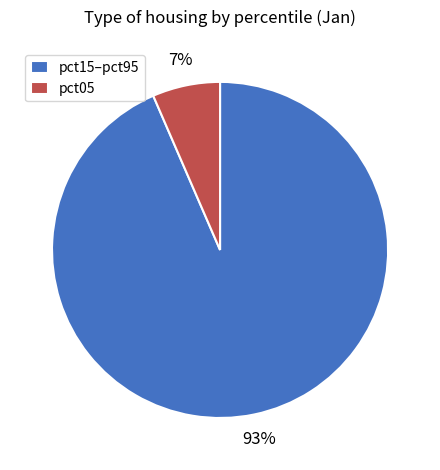

To the nearest percent, what is the average slice percentage?

50%